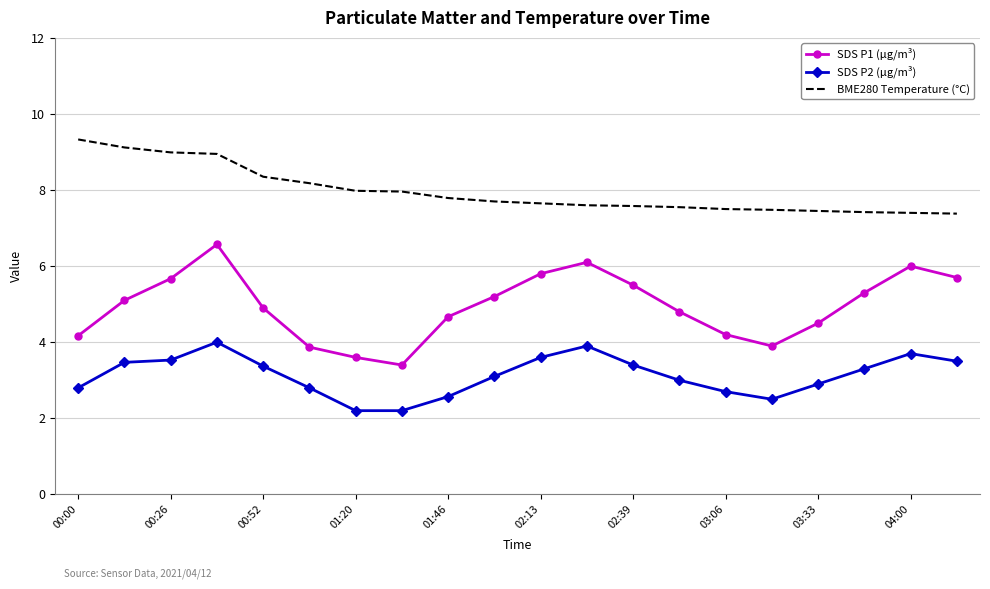

What is the greatest value displayed?

9.3